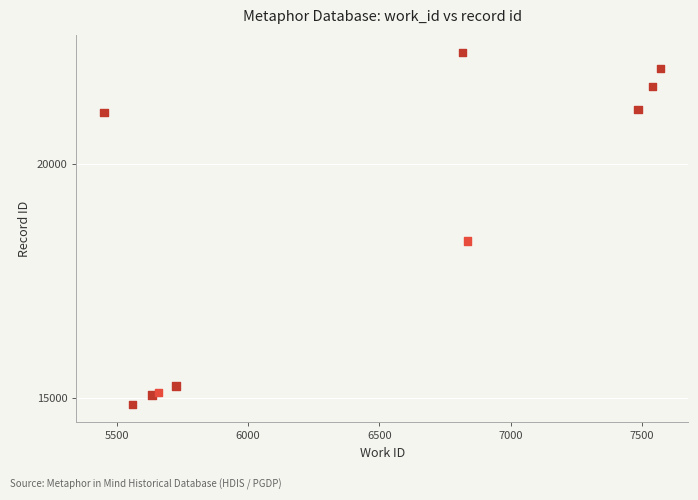

What is the average X value?

6428